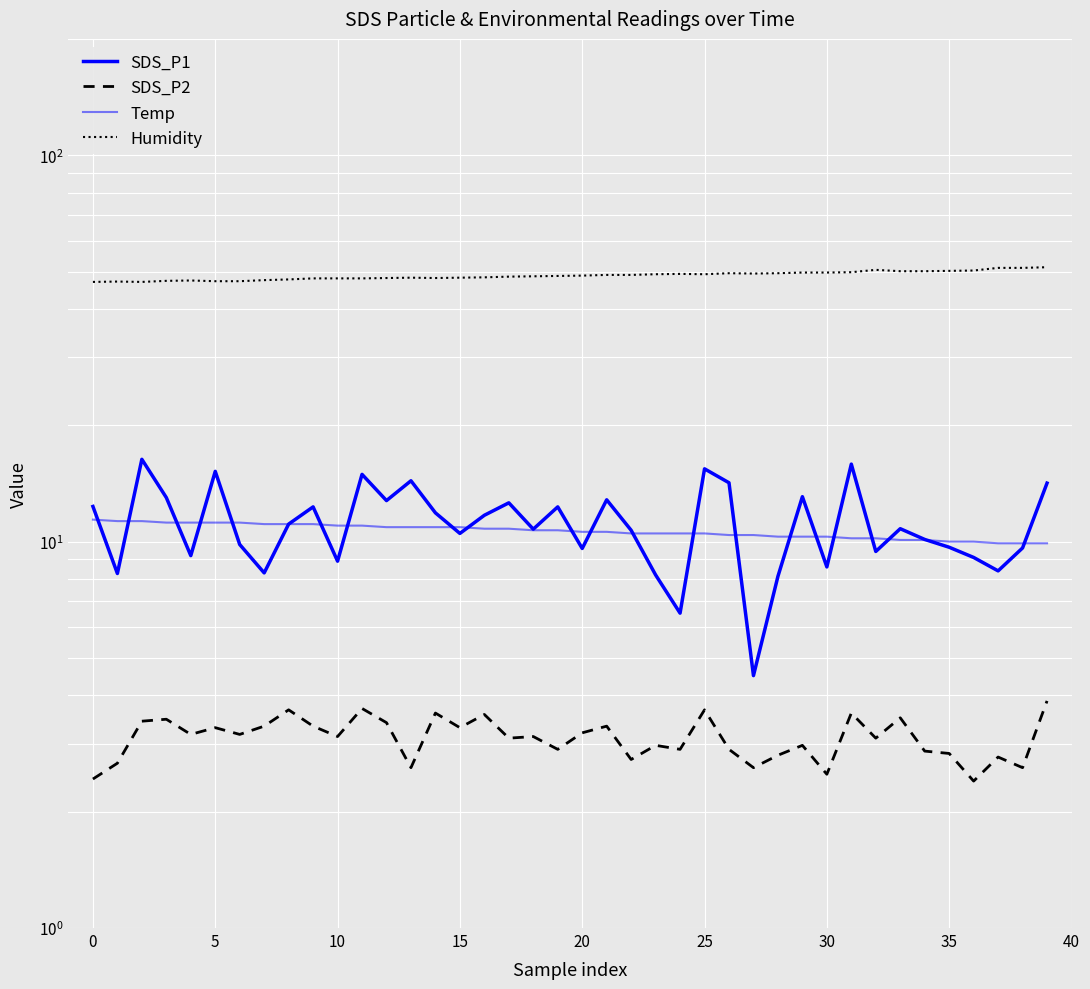

List the series in order of their peak value, highest first.

Humidity, SDS_P1, Temp, SDS_P2